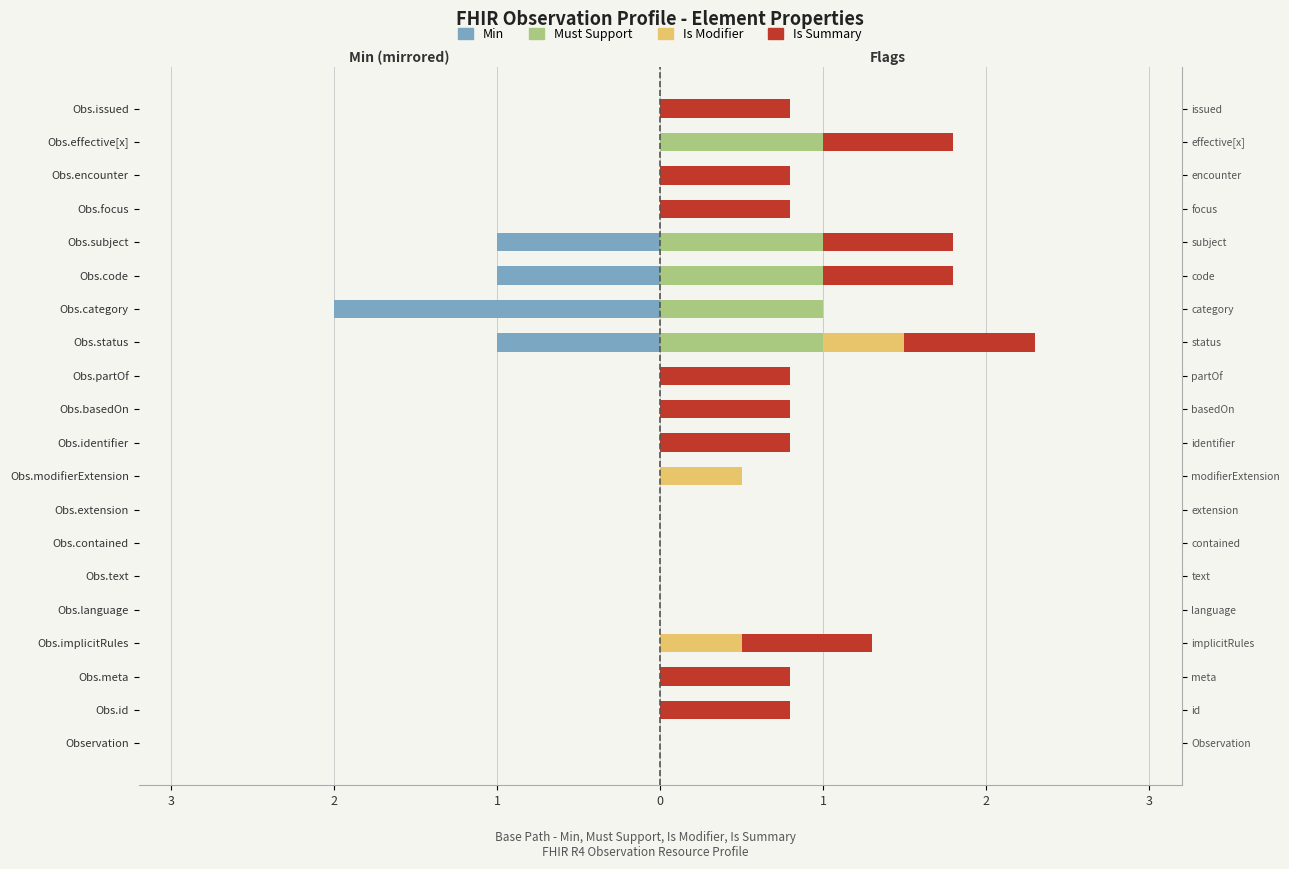

How many series are shown in this chart?

4